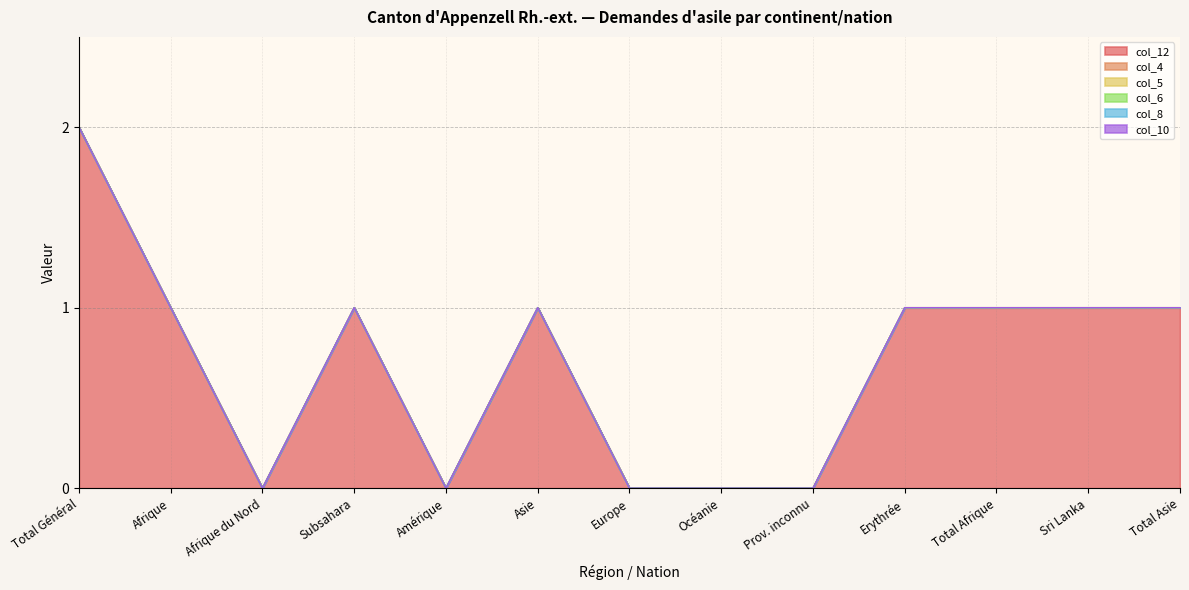

What is the label of the 6th point from the left?

Asie